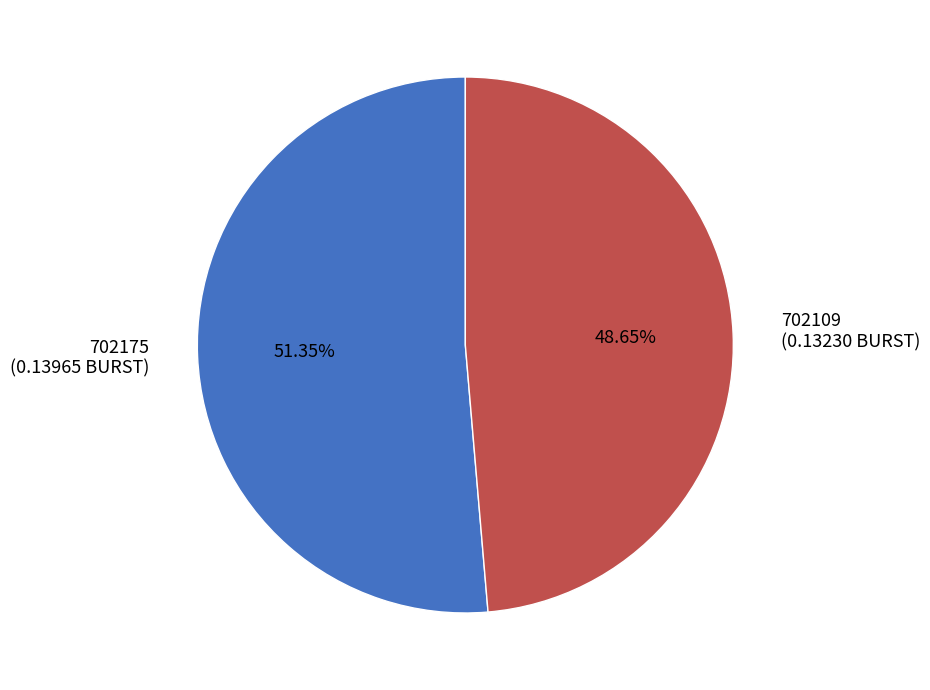

True or false: 702109 accounts for 35% of the total.

False